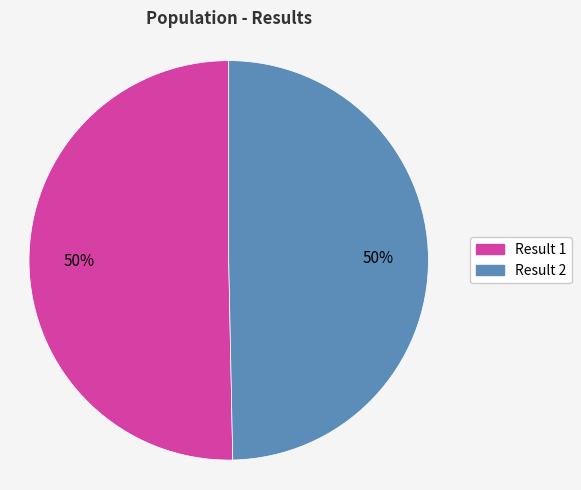

To the nearest percent, what is the average slice percentage?

50%